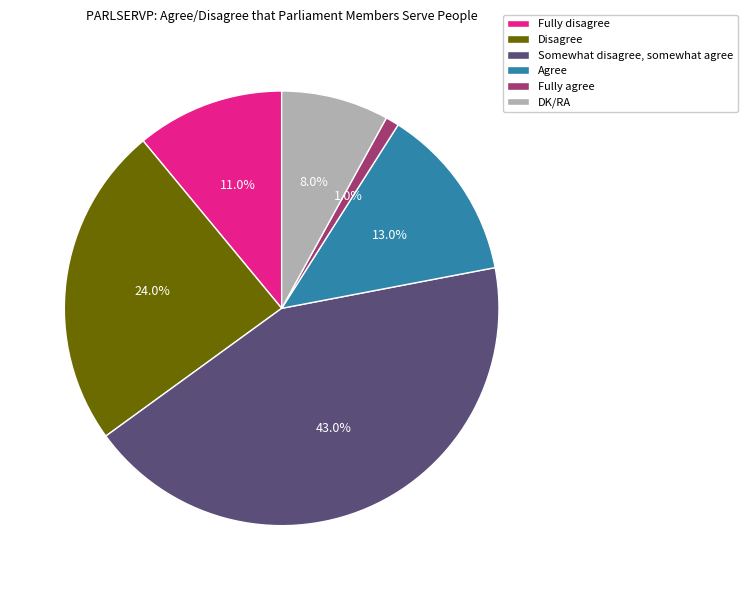

True or false: Agree accounts for 22% of the total.

False